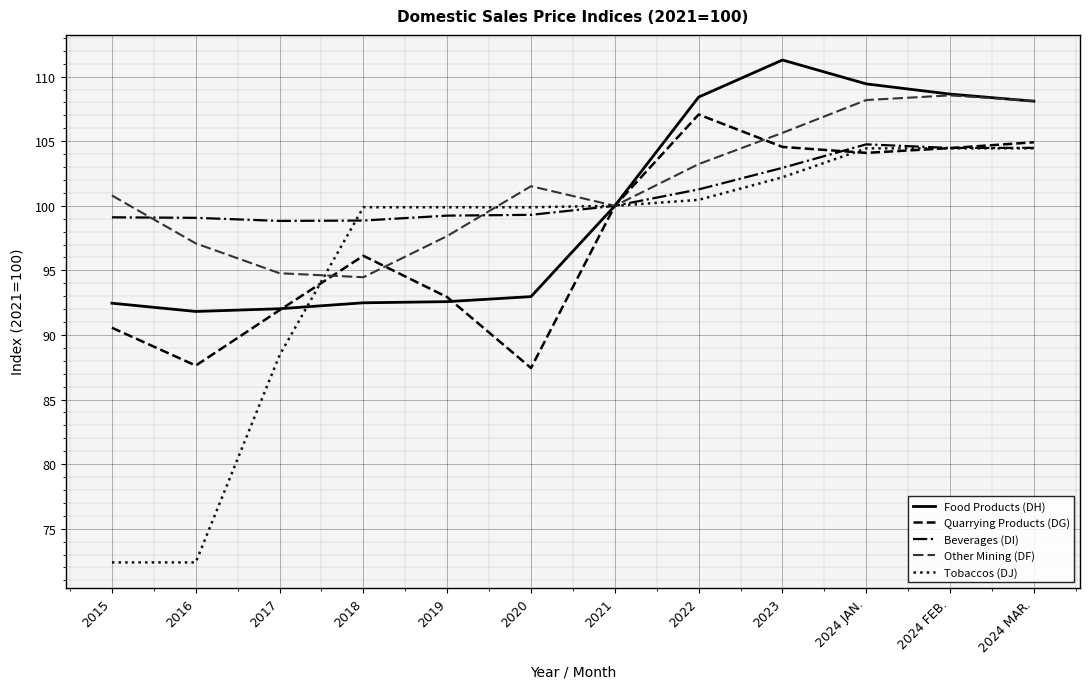

Which series has the widest spread of values?

Tobaccos (DJ)